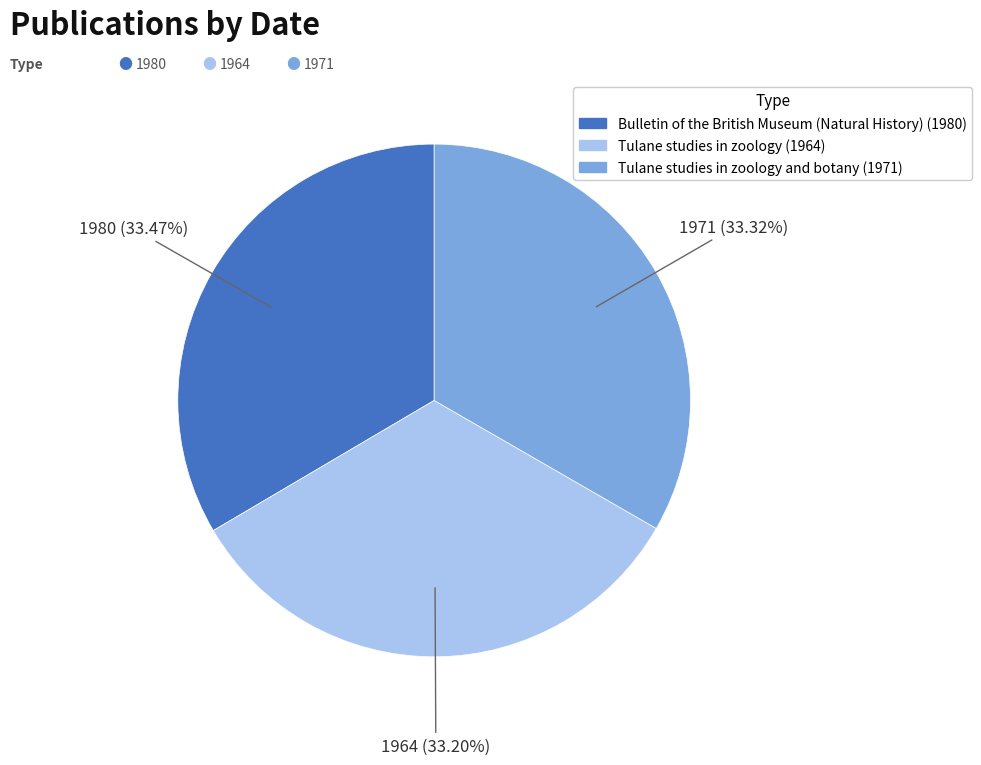

Is there any slice that represents more than half of the pie?

No